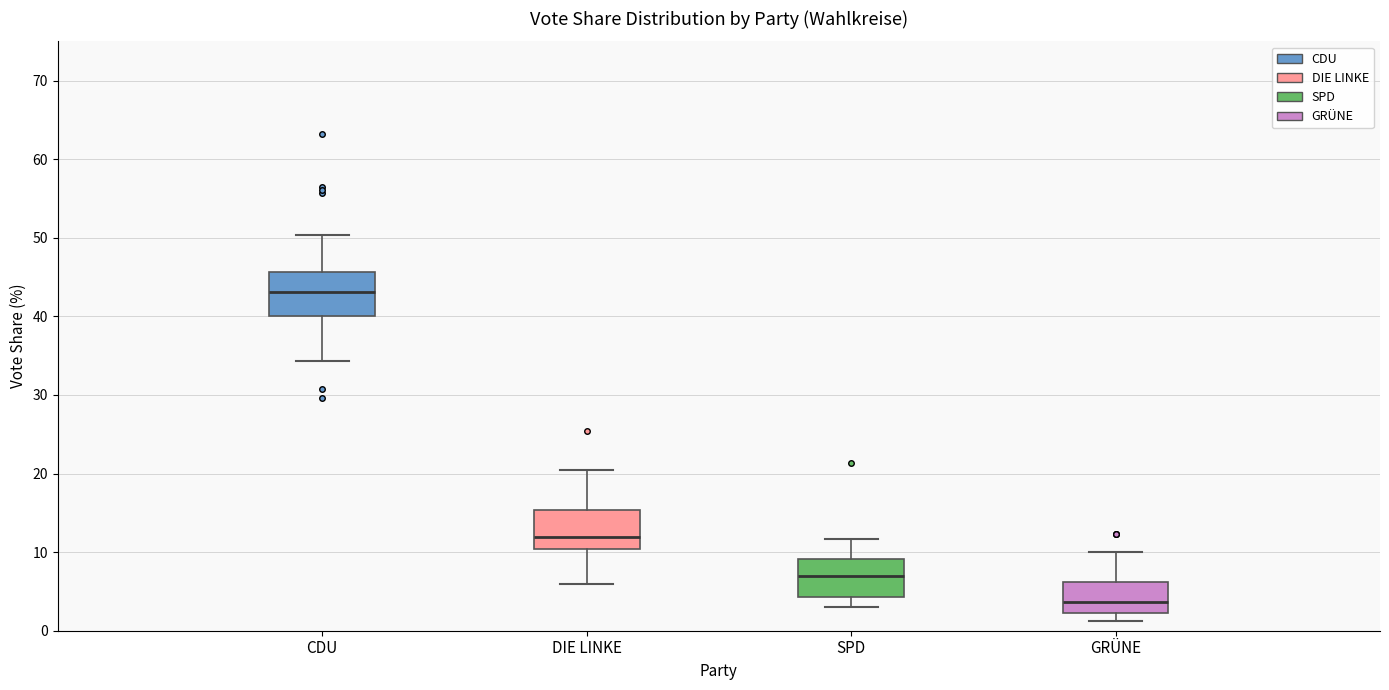

Where does the upper whisker of the box for DIE LINKE end on the y-axis? The values are not printed on the chart, so give them approximately, as read against the axis.

20